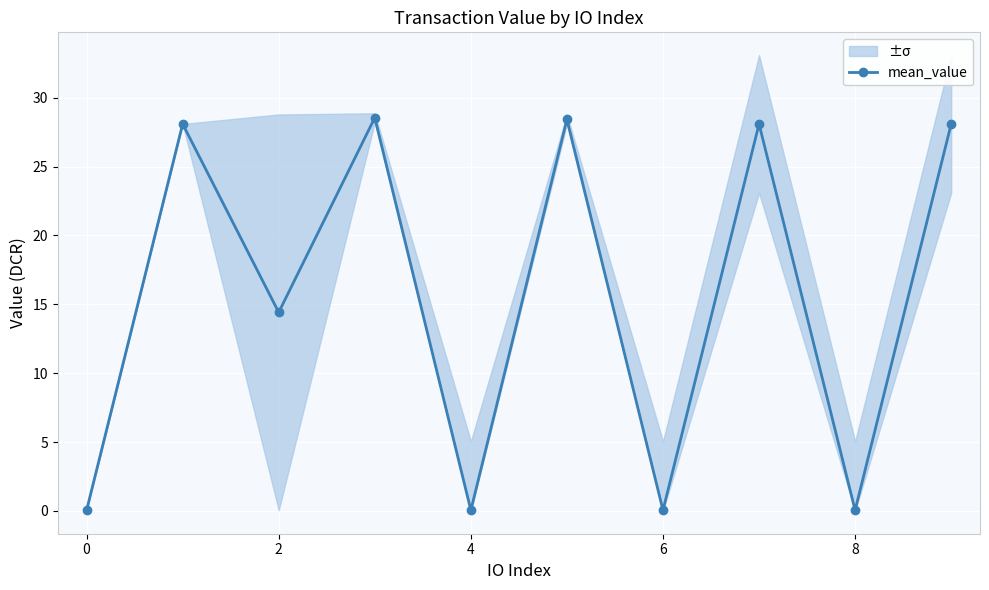

How many interior local valleys does the mean_value series have?

4